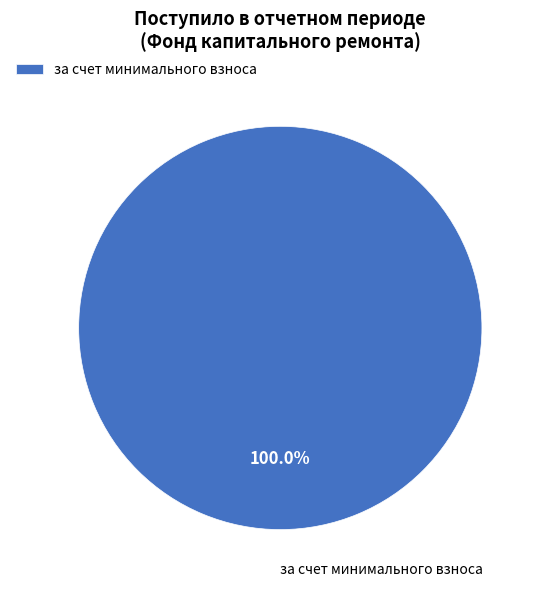

Rank the categories by value from lowest to highest.

за счет минимального взноса